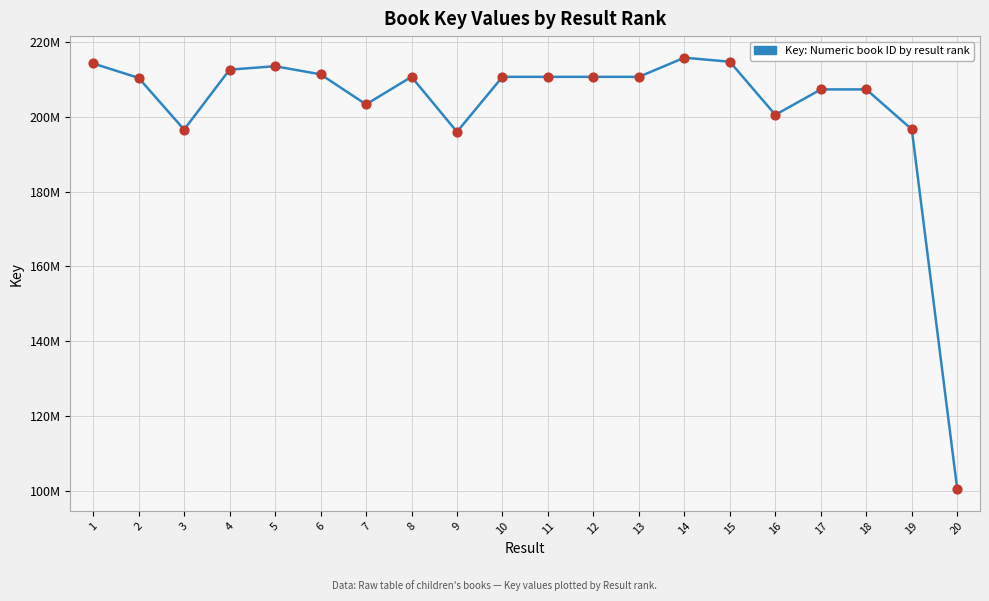

Which has a higher value, 6 or 15?

15